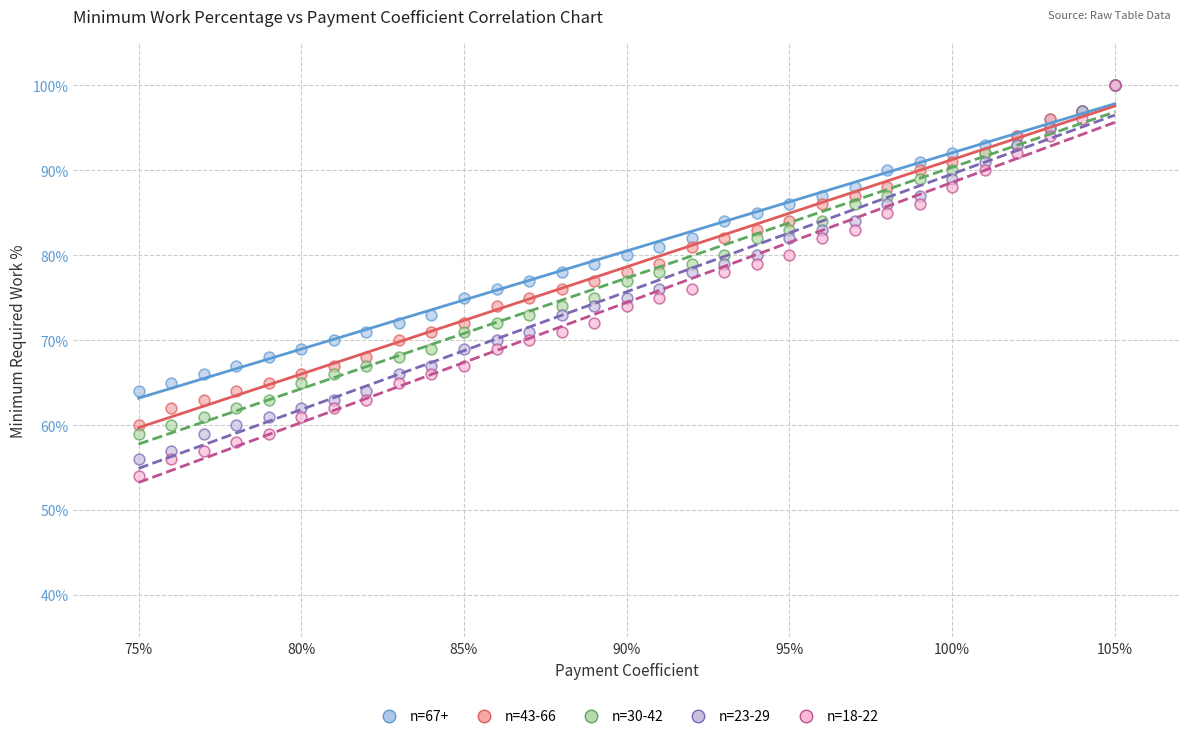

Which series has the largest Y range (max minus min)?

n=18-22